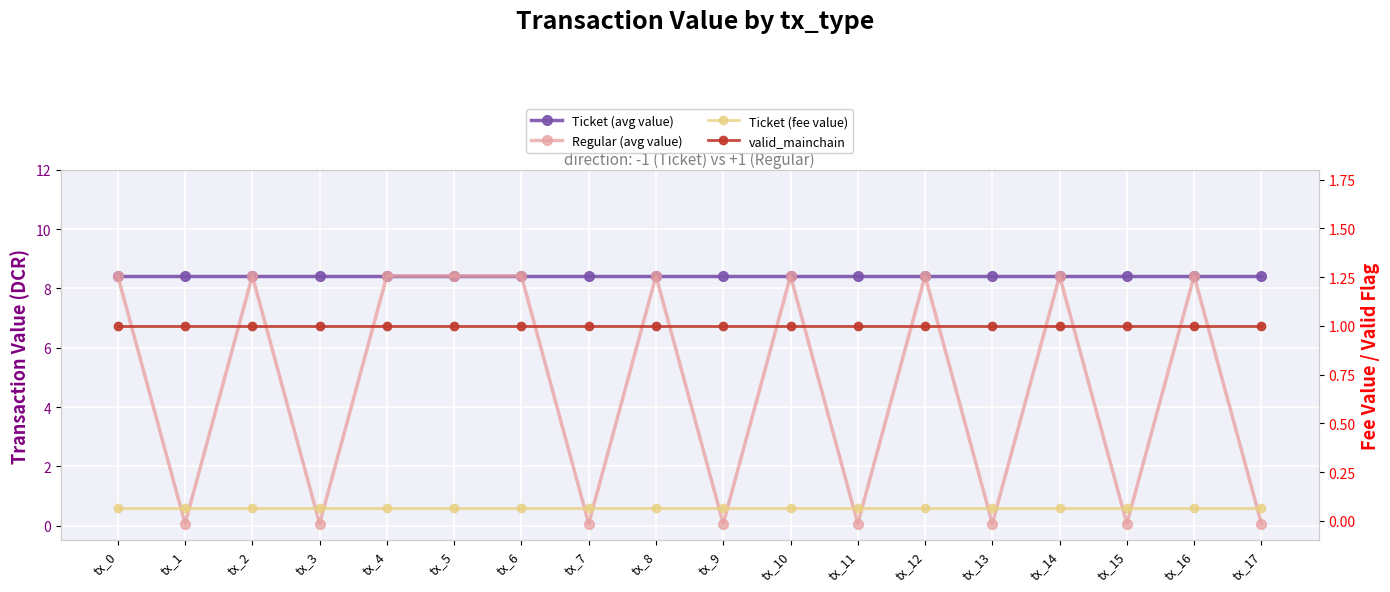

What is the value of the Regular (avg value) point at the 15th from the left?

8.4